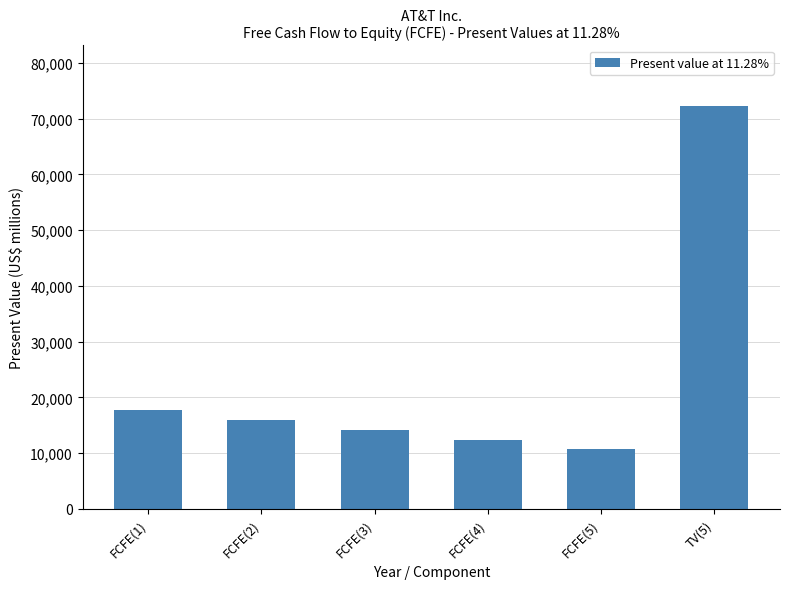

The chart shows a value of 12400 at FCFE(4). True or false?

True